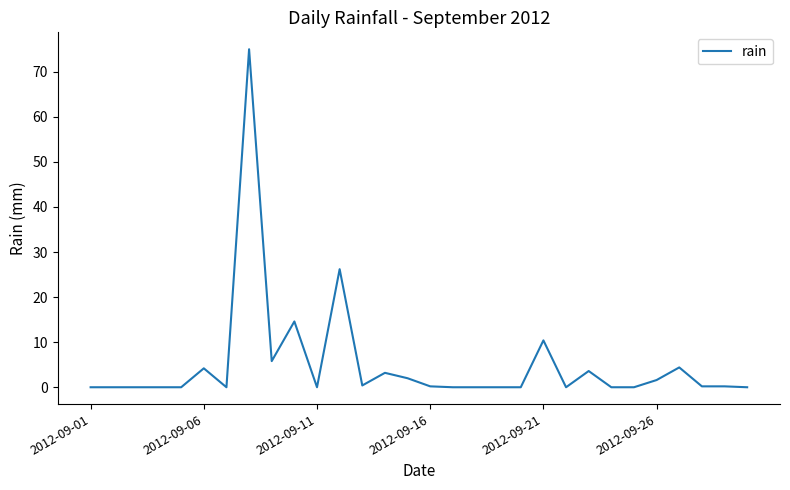

What is the maximum value shown in the chart?

75.0